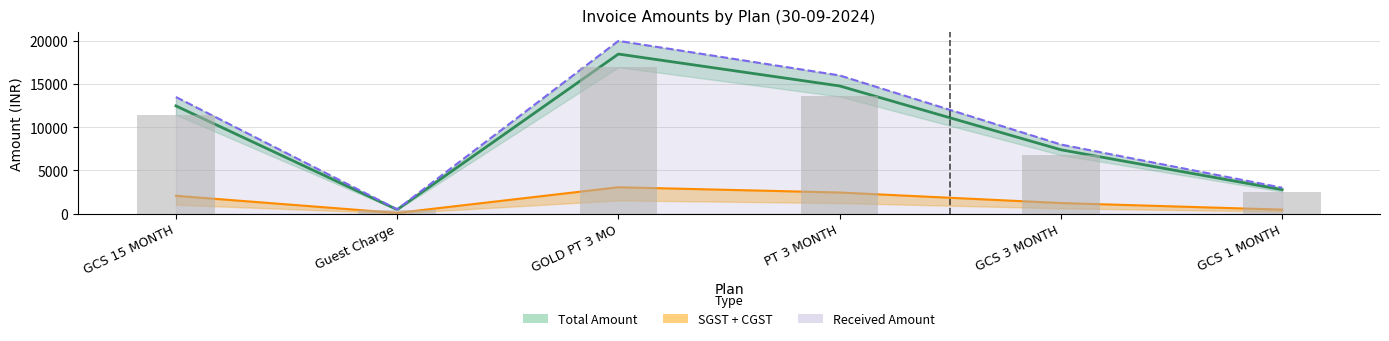

What is the value of the Net Amount (mid) bar at the 1st from the left?

12470.3